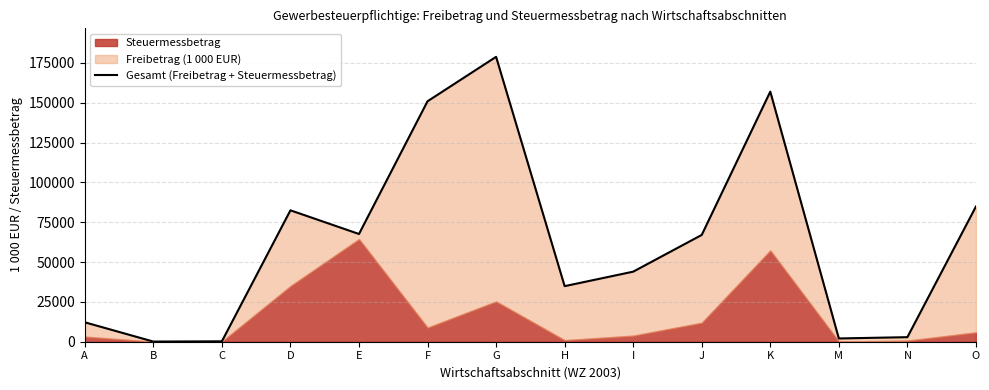

What is the label of the 1st point from the right?

O